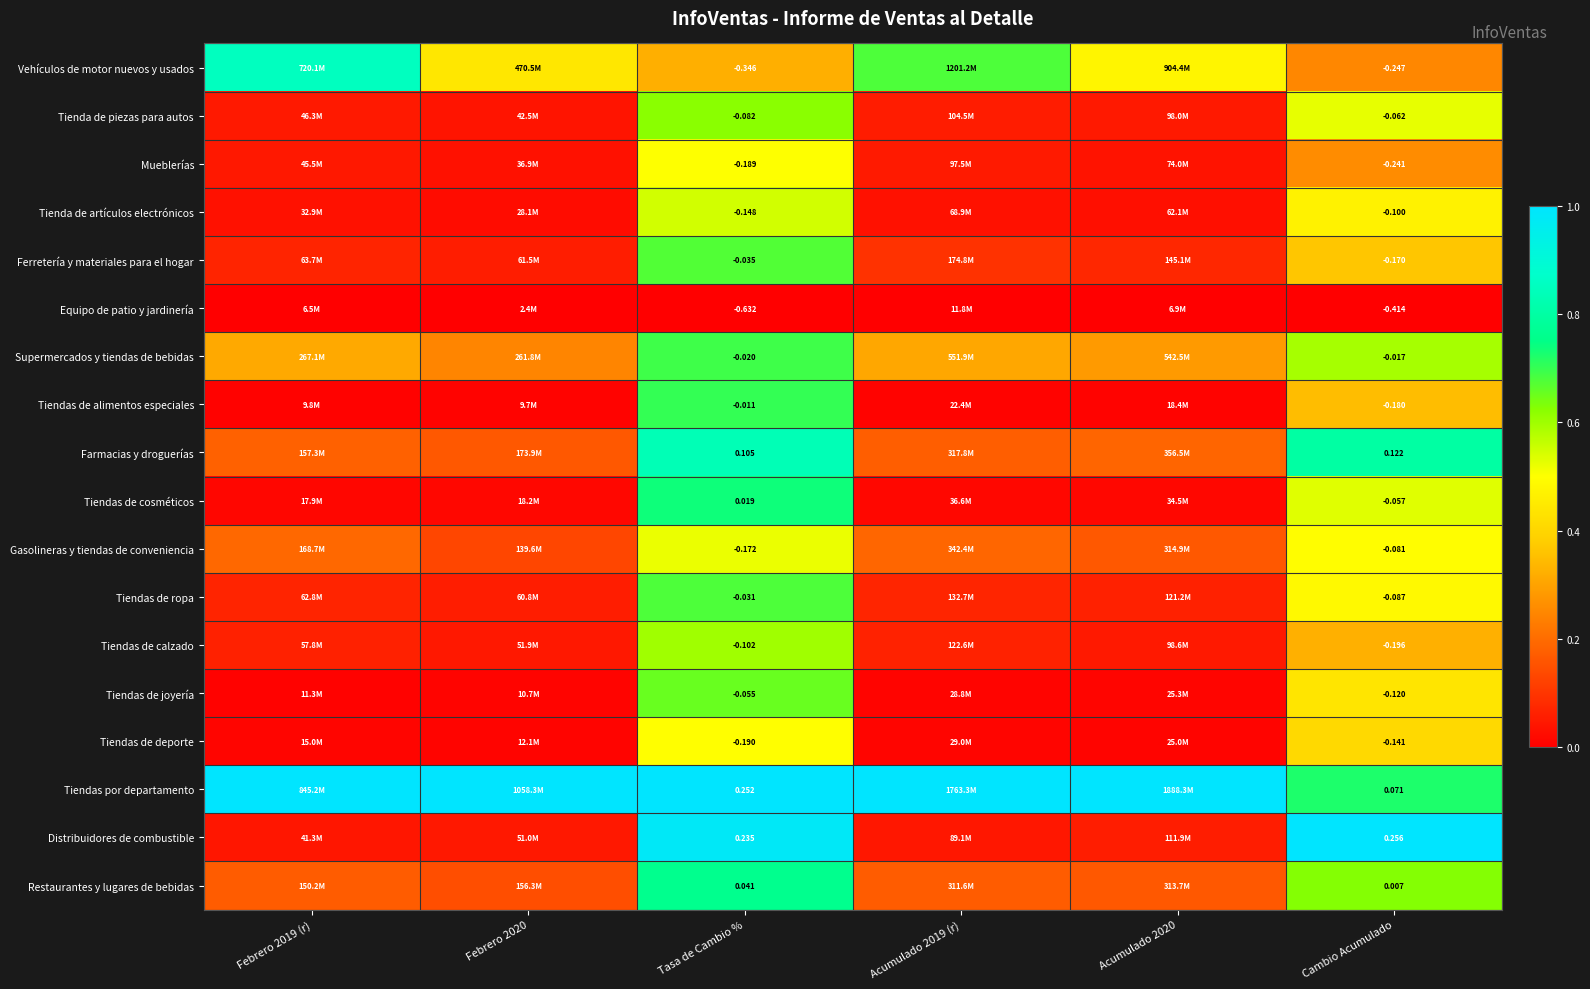

Rank the series at Cambio Acumulado from highest to lowest value.

Distribuidores de combustible, Farmacias y droguerías, Tiendas por departamento, Restaurantes y lugares de bebidas, Supermercados y tiendas de bebidas, Tiendas de cosméticos, Tienda de piezas para autos, Gasolineras y tiendas de conveniencia, Tiendas de ropa, Tienda de artículos electrónicos, Tiendas de joyería, Tiendas de deporte, Ferretería y materiales para el hogar, Tiendas de alimentos especiales, Tiendas de calzado, Mueblerías, Vehículos de motor nuevos y usados, Equipo de patio y jardinería